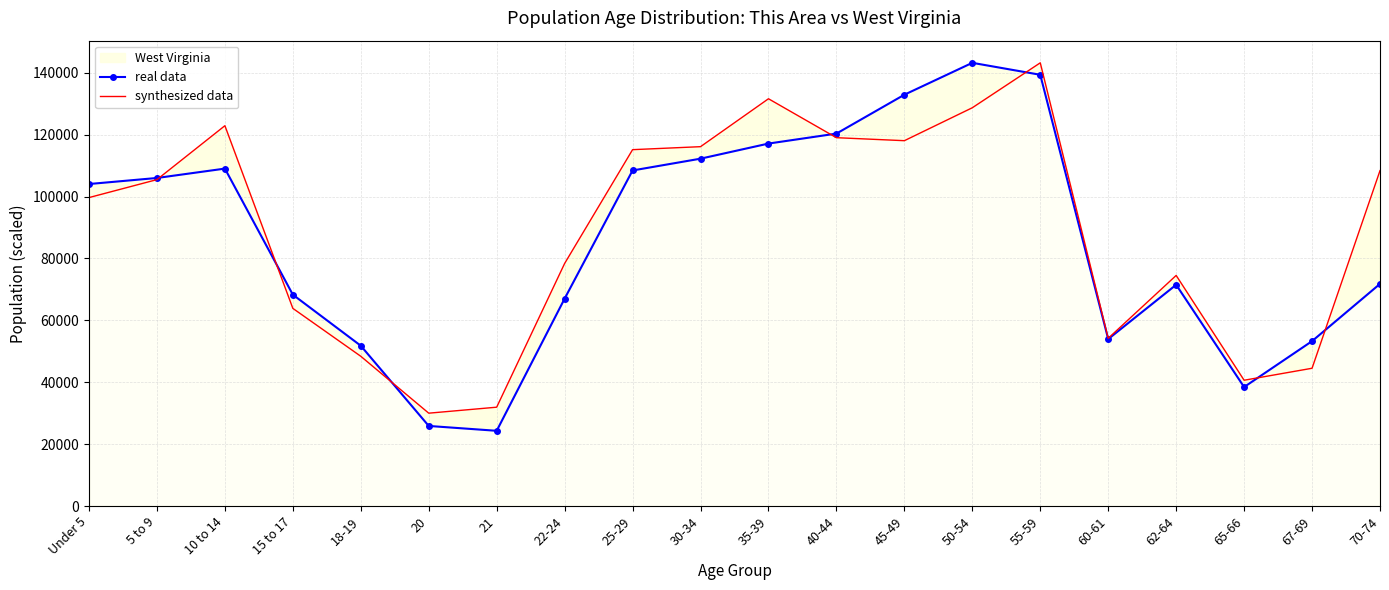

At how many categories does at least one series exceed 26703?

20